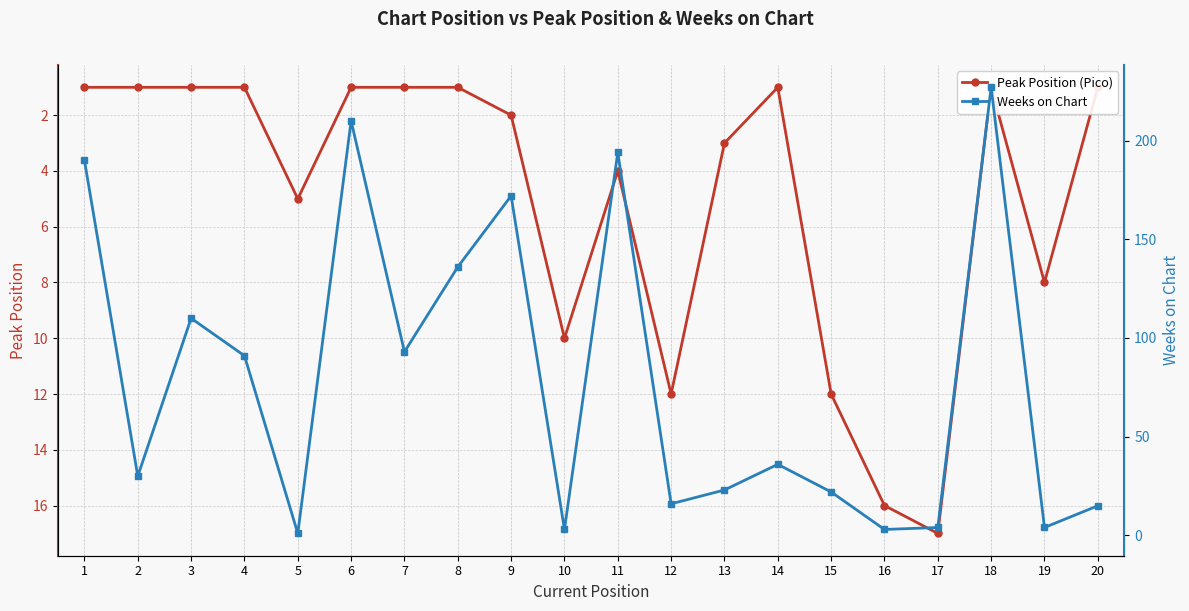

Rank the series at 12 from lowest to highest value.

Peak Position (Pico), Weeks on Chart